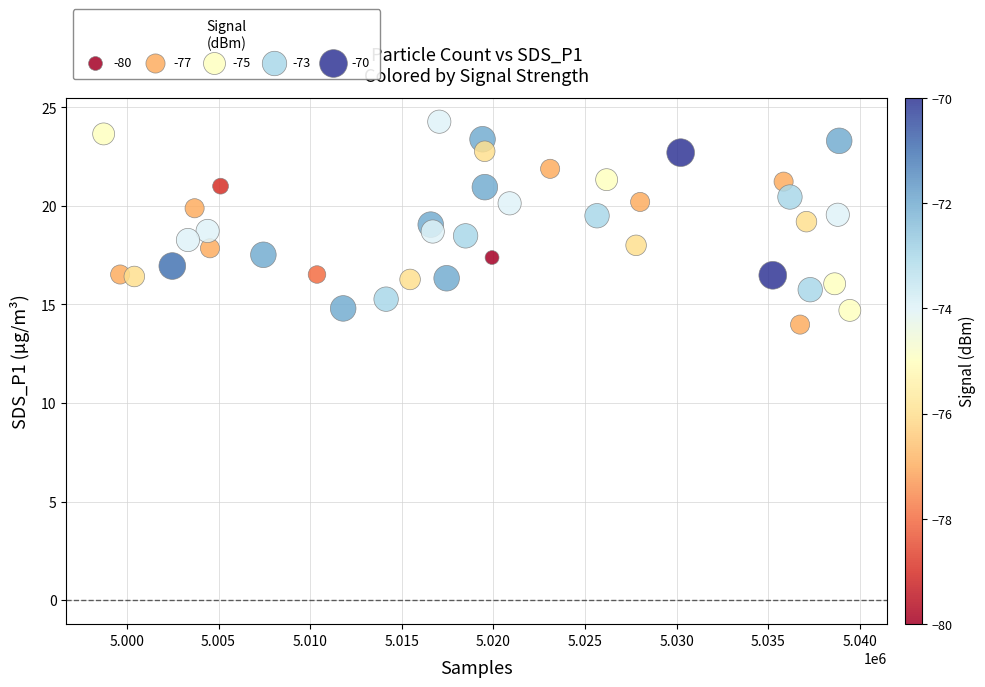

What is the range of Y values (max minus min)?

10.3